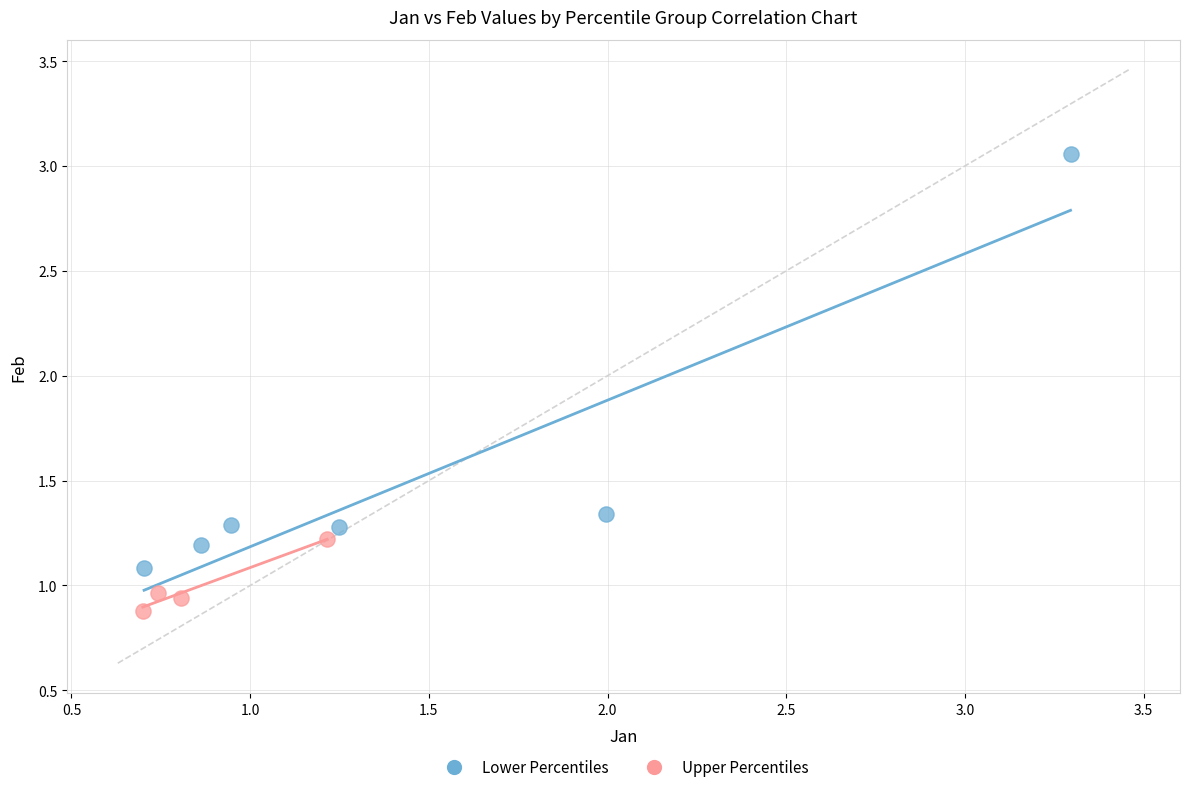

Which series reaches the maximum Y coordinate?

Lower Percentiles